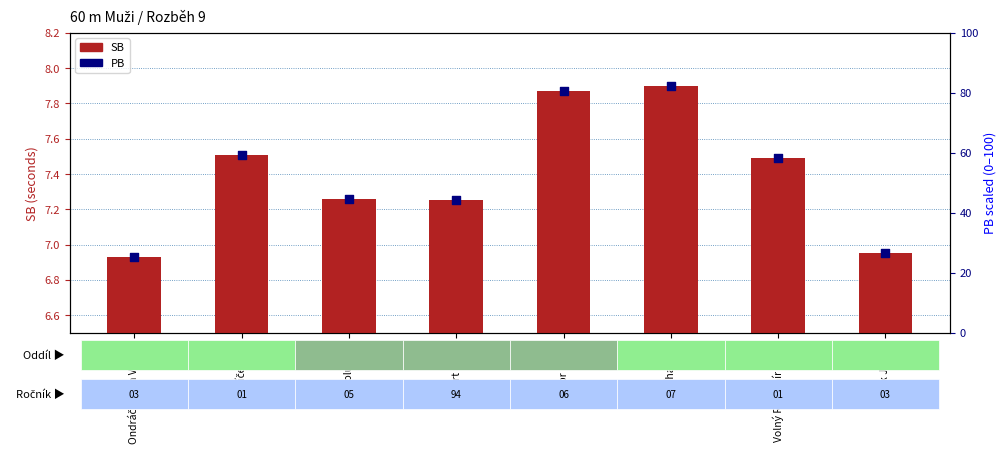

Is the value of PB at Volný Radomír Josef greater than the value of SB at Pająk Jakub?

Yes